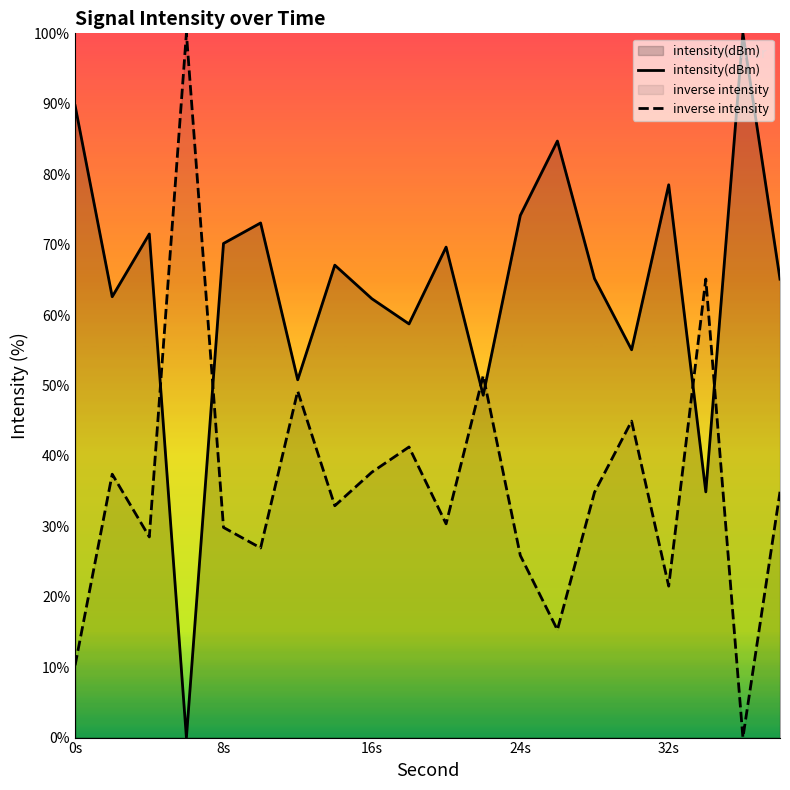

Is it true that intensity(dBm) equals 70.2 at 8s?

True